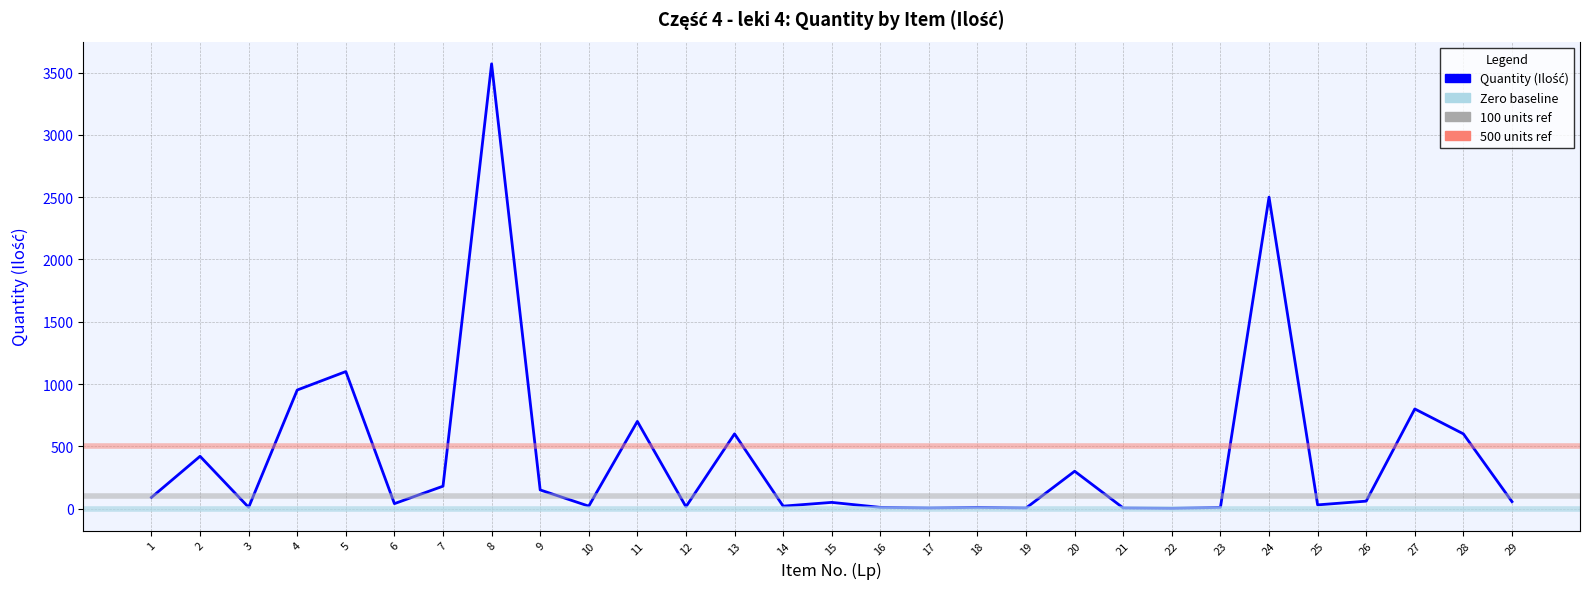

Rank the categories by value from lowest to highest.

22, 17, 19, 21, 3, 16, 18, 23, 12, 10, 14, 25, 6, 15, 29, 26, 1, 9, 7, 20, 2, 13, 28, 11, 27, 4, 5, 24, 8